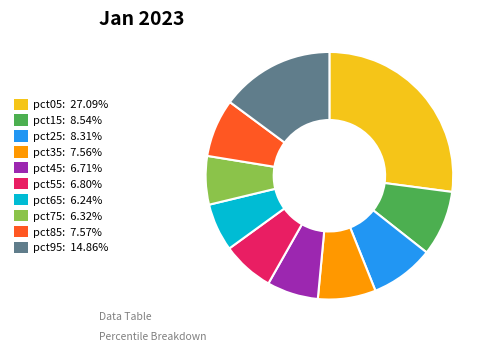

Is it true that pct65 is 6% of the pie?

True